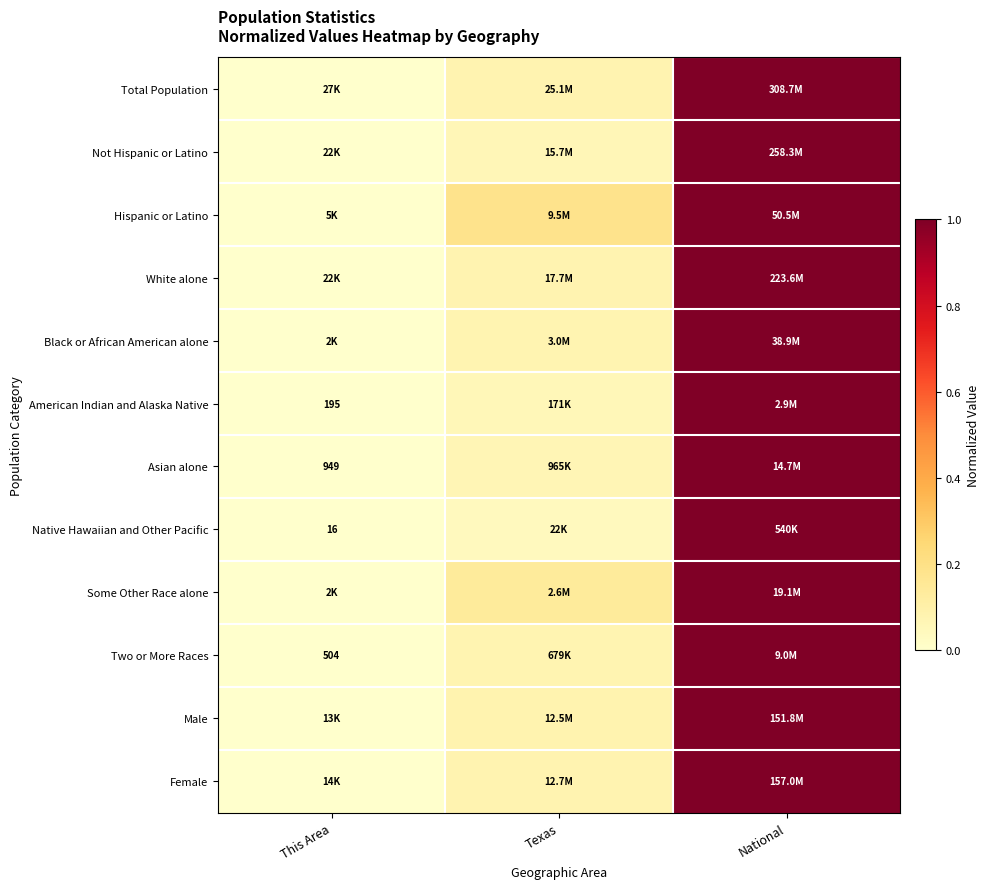

What is the difference between the Hispanic or Latino values at This Area and Texas?

0.2